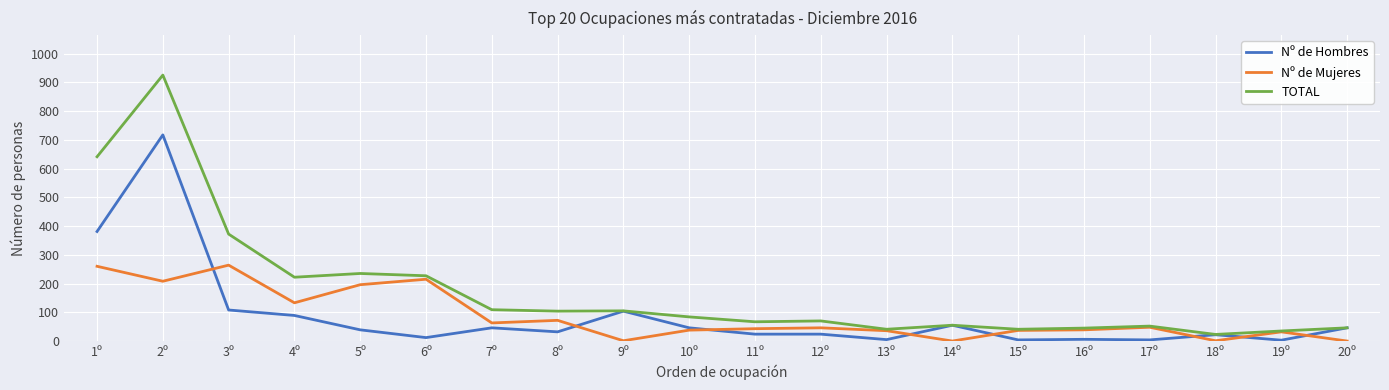

At which label does TOTAL reach its minimum?

18º